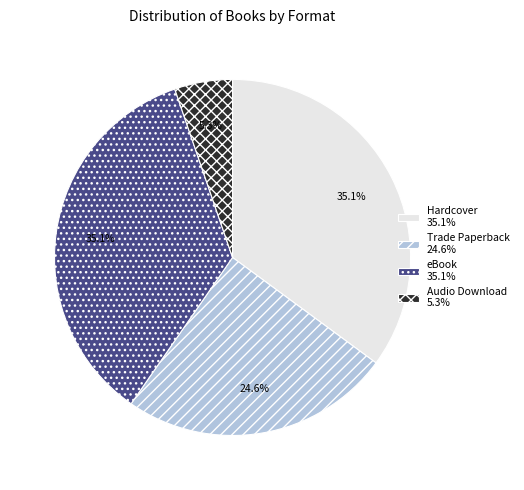

To the nearest percent, what portion does Audio Download represent?

5%